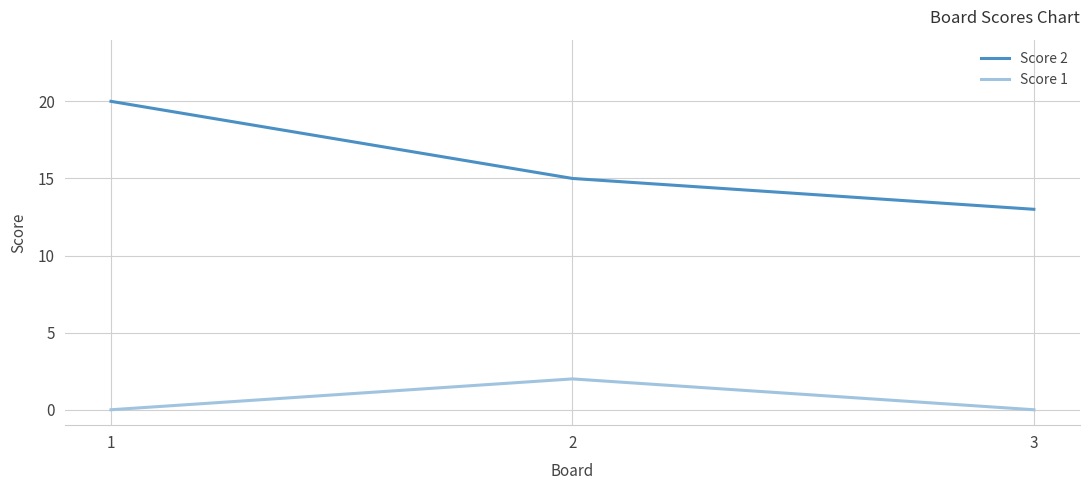

Is this an area chart (filled region under the line)?

No